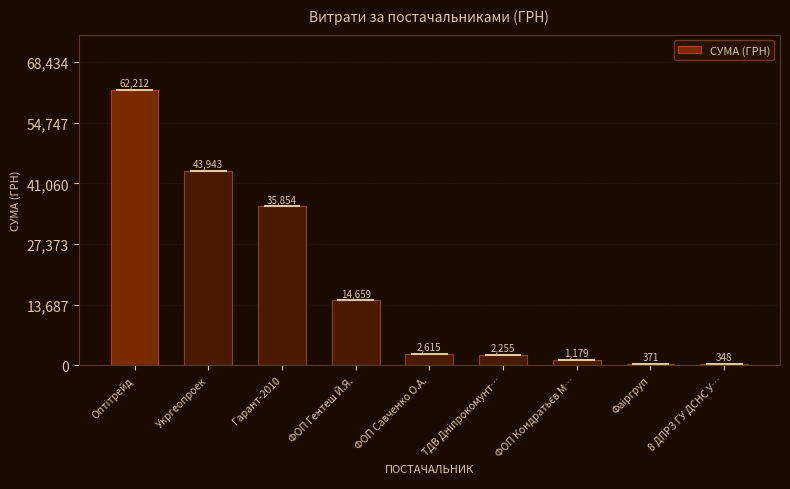

The chart shows a value of 22272.6 at ФОП Гентеш Й.Я.. True or false?

False